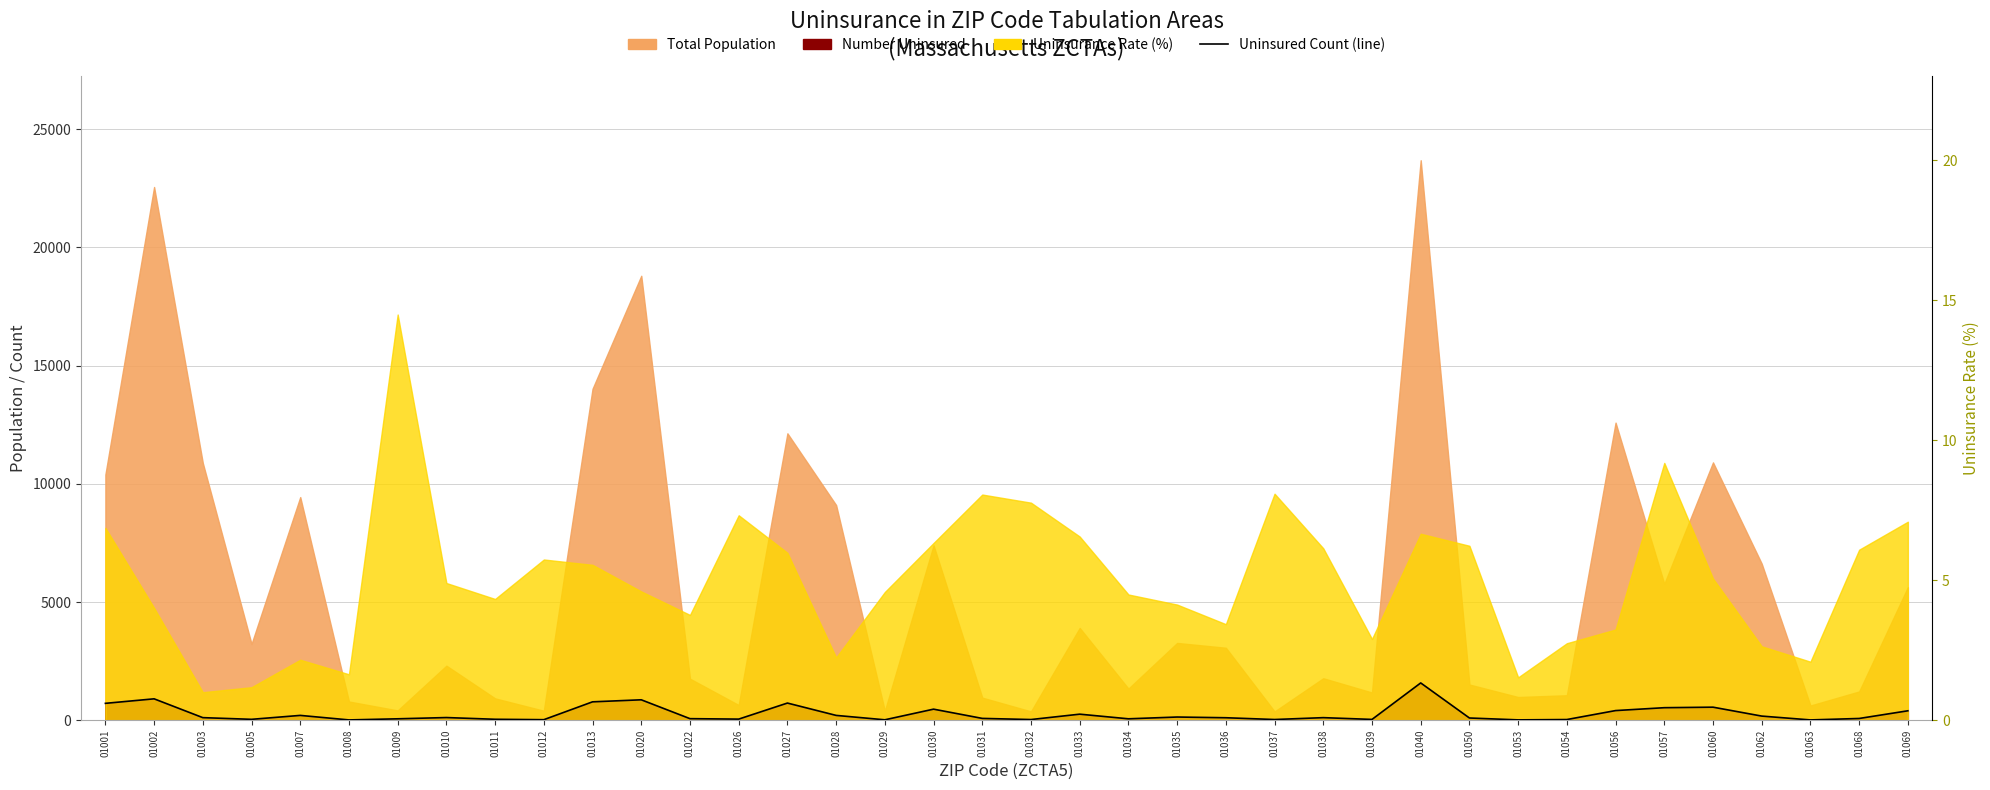

Between 01027 and 01054, which is larger?

01027